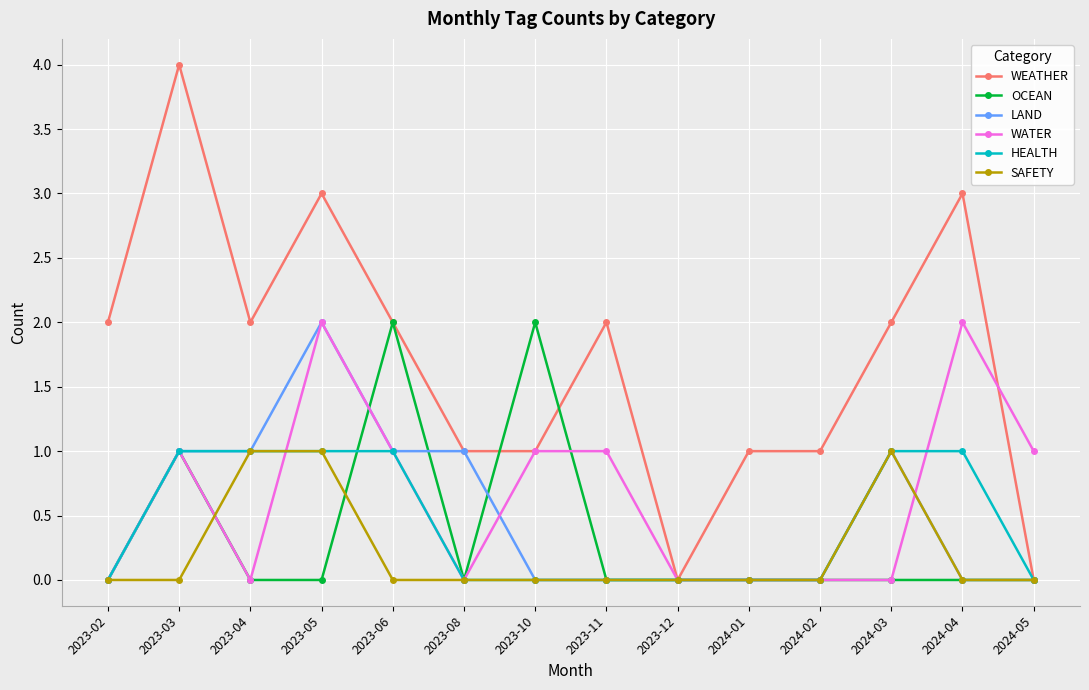

Reading left to right, list all the values displayed in this chart.

WEATHER: 2023-02=2	2023-03=4	2023-04=2	2023-05=3	2023-06=2	2023-08=1	2023-10=1	2023-11=2	2023-12=0	2024-01=1	2024-02=1	2024-03=2	2024-04=3	2024-05=0
OCEAN: 2023-02=0	2023-03=1	2023-04=0	2023-05=0	2023-06=2	2023-08=0	2023-10=2	2023-11=0	2023-12=0	2024-01=0	2024-02=0	2024-03=0	2024-04=0	2024-05=0
LAND: 2023-02=0	2023-03=1	2023-04=1	2023-05=2	2023-06=1	2023-08=1	2023-10=0	2023-11=0	2023-12=0	2024-01=0	2024-02=0	2024-03=1	2024-04=0	2024-05=0
WATER: 2023-02=0	2023-03=1	2023-04=0	2023-05=2	2023-06=1	2023-08=0	2023-10=1	2023-11=1	2023-12=0	2024-01=0	2024-02=0	2024-03=0	2024-04=2	2024-05=1
HEALTH: 2023-02=0	2023-03=1	2023-04=1	2023-05=1	2023-06=1	2023-08=0	2023-10=0	2023-11=0	2023-12=0	2024-01=0	2024-02=0	2024-03=1	2024-04=1	2024-05=0
SAFETY: 2023-02=0	2023-03=0	2023-04=1	2023-05=1	2023-06=0	2023-08=0	2023-10=0	2023-11=0	2023-12=0	2024-01=0	2024-02=0	2024-03=1	2024-04=0	2024-05=0